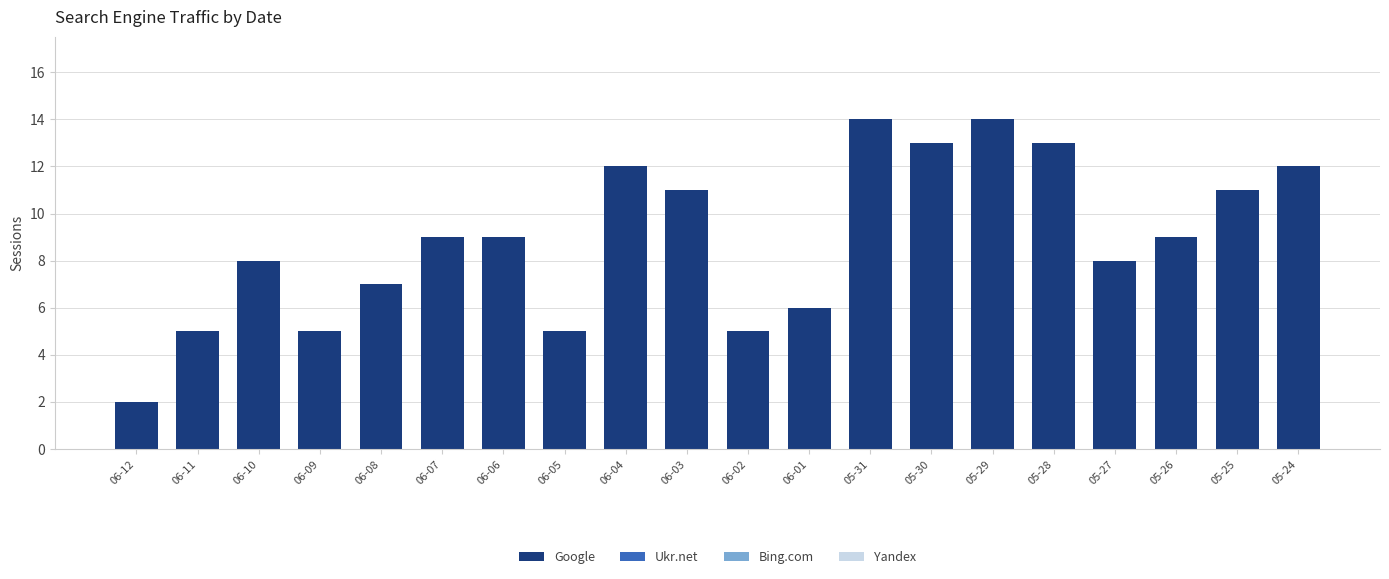

Which has a higher value, 05-24 or 06-01?

05-24